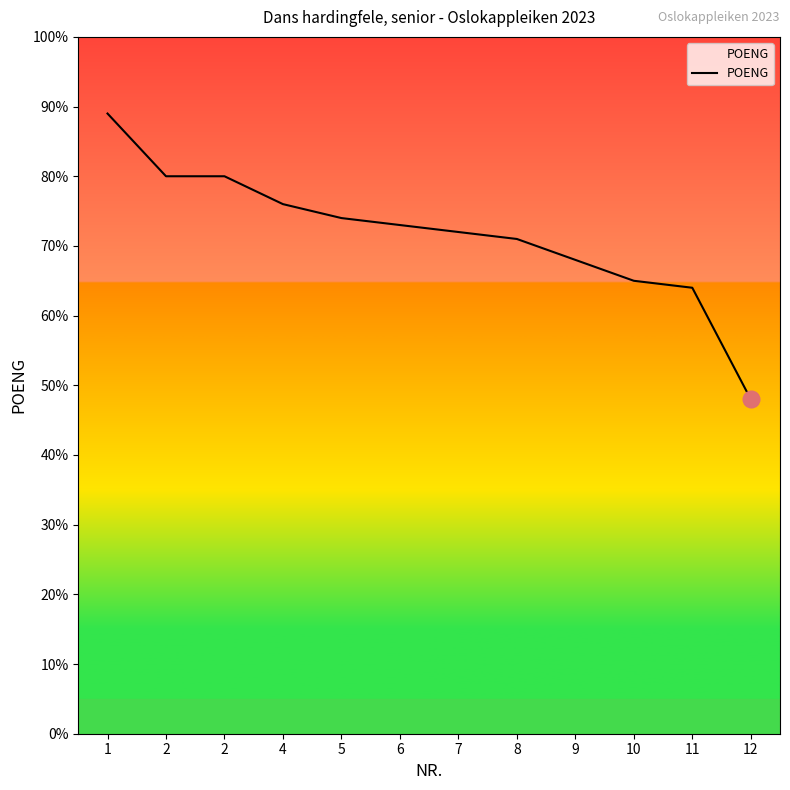

Does the chart display data point markers on the line(s)?

No